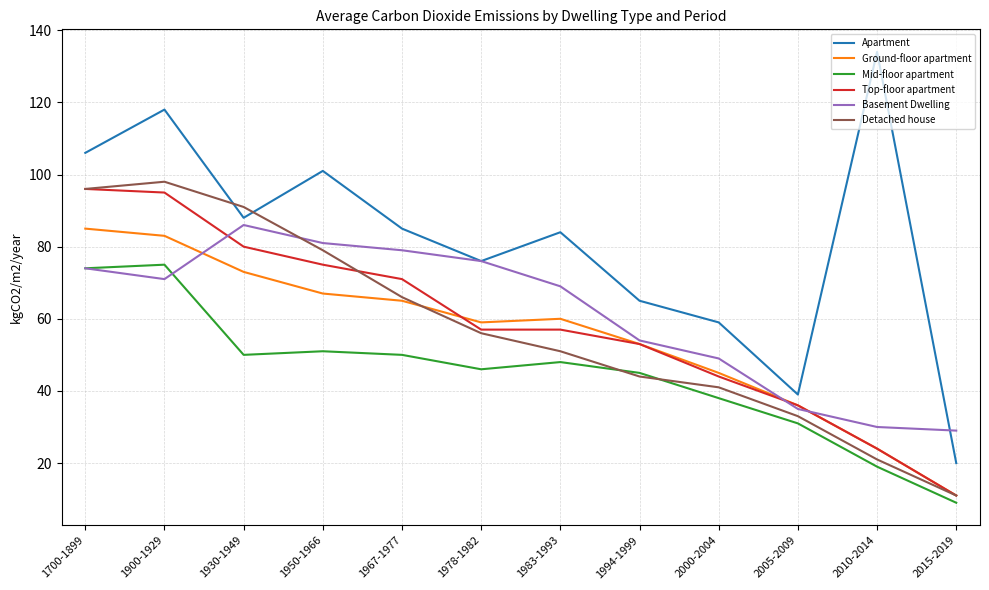

True or false: Top-floor apartment and Apartment cross at least once.

False